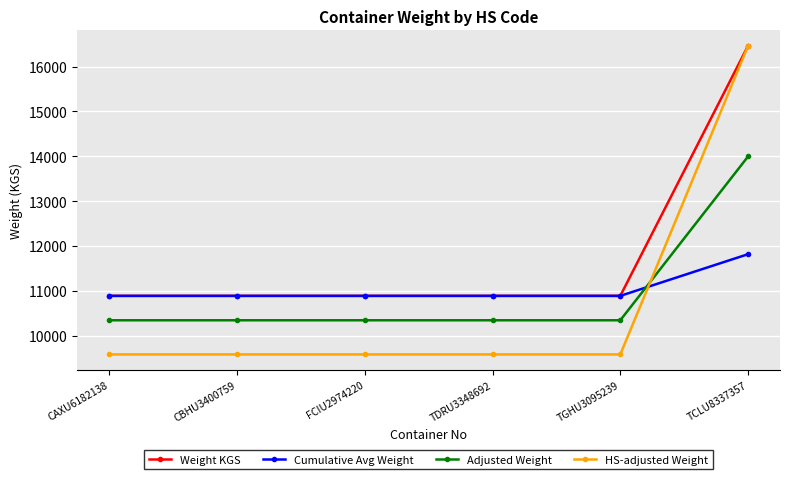

What is the difference between the highest and lowest values at TGHU3095239?

1306.4